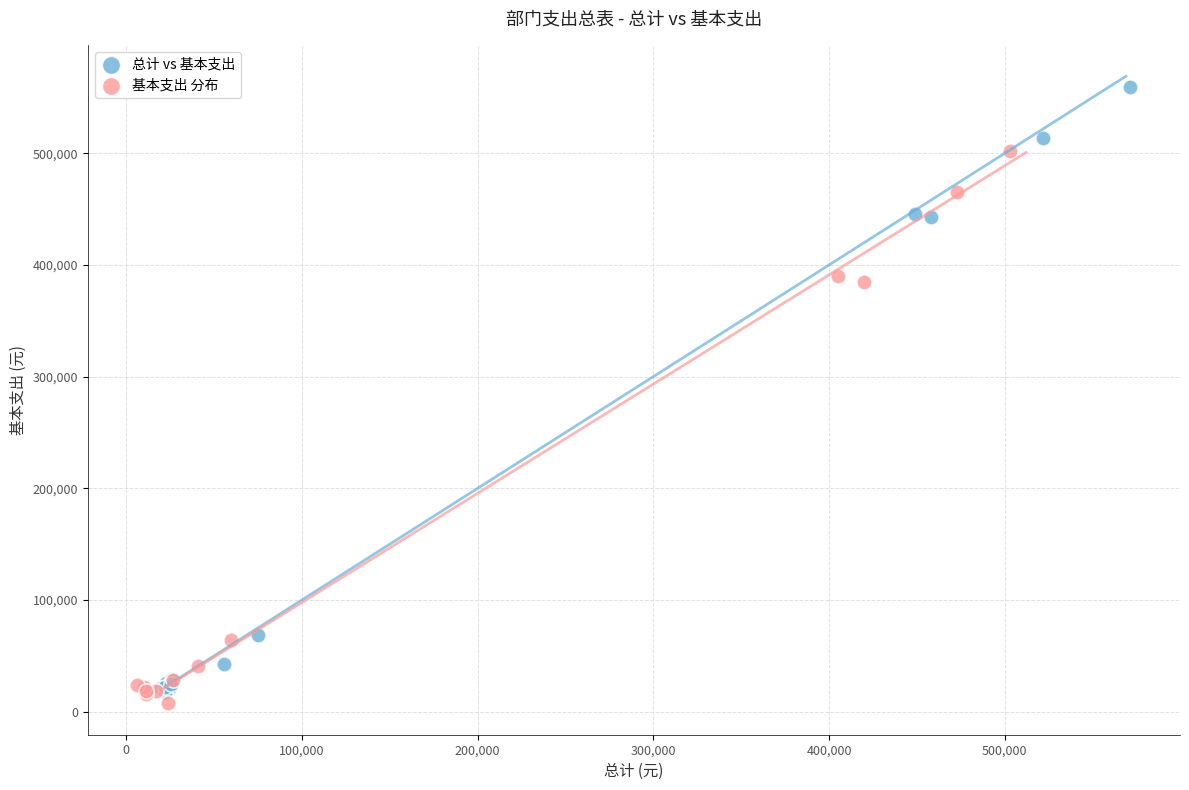

Which series contains the highest Y value?

总计 vs 基本支出